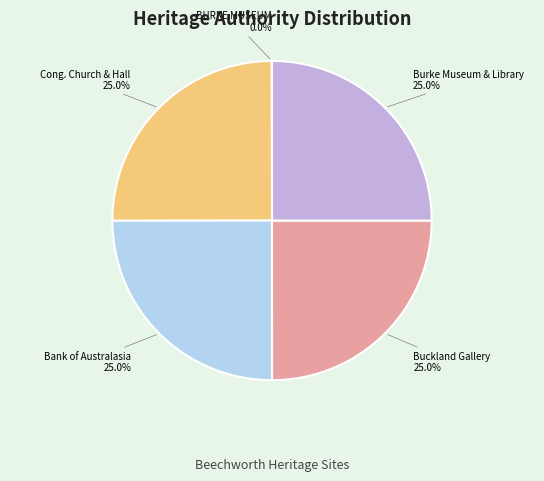

Is there a majority slice in this chart?

No